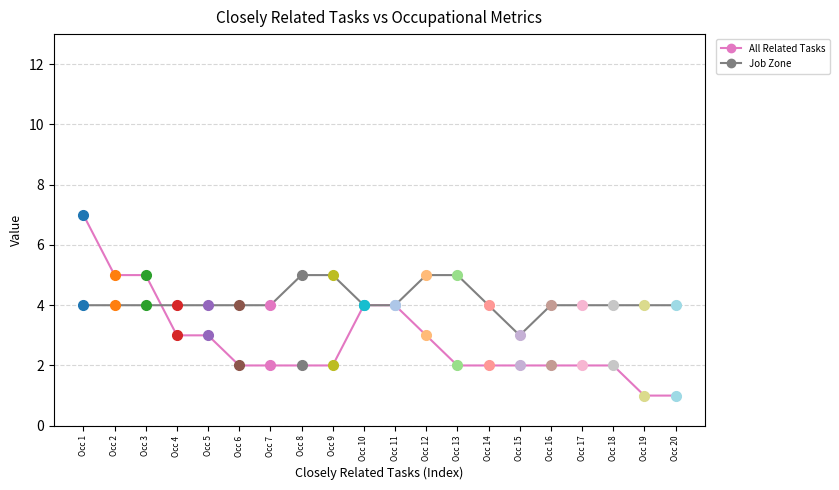

What value does the Job Zone series have at Occ 20?

4